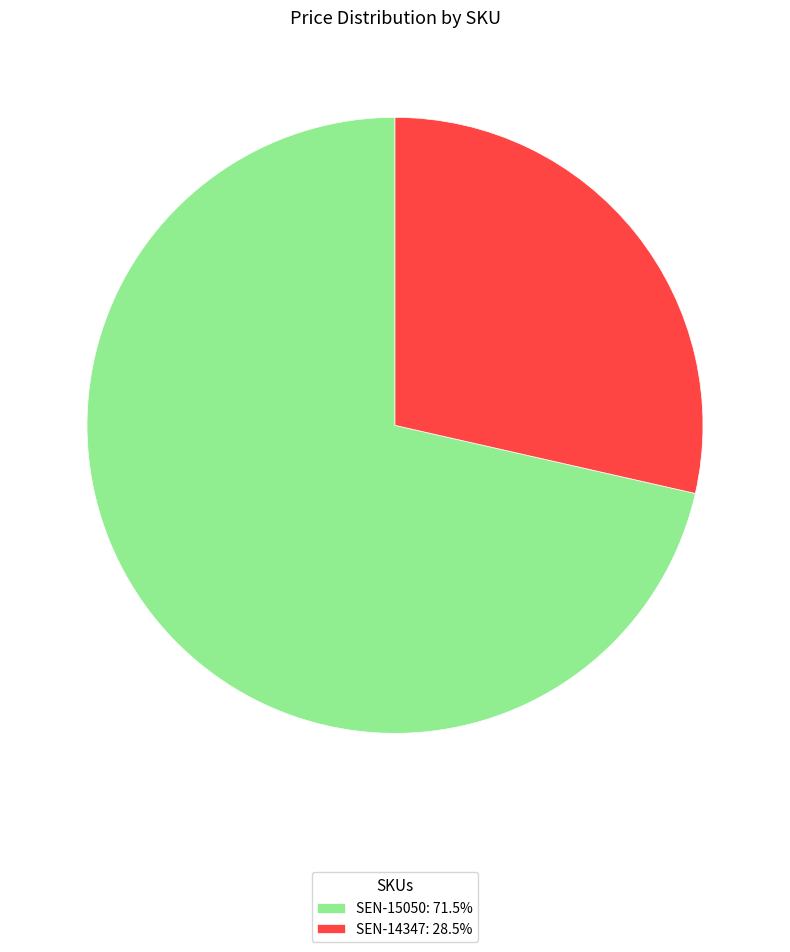

Which category has the smallest portion of the pie?

SEN-14347